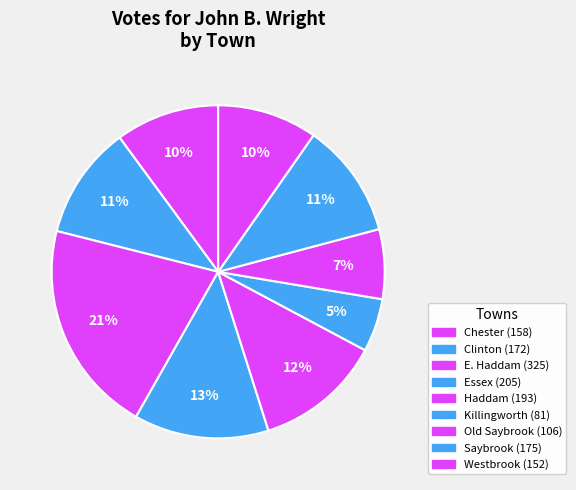

How many segments does this pie chart have?

9